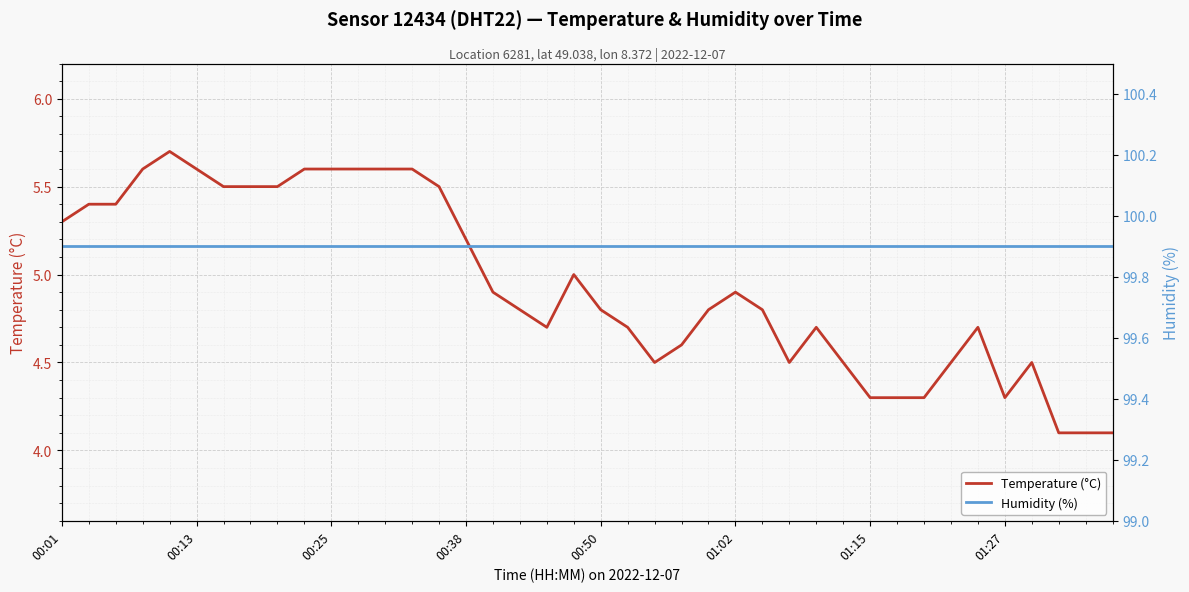

Rank the series by their maximum value, from lowest to highest.

Temperature (°C), Humidity (%)